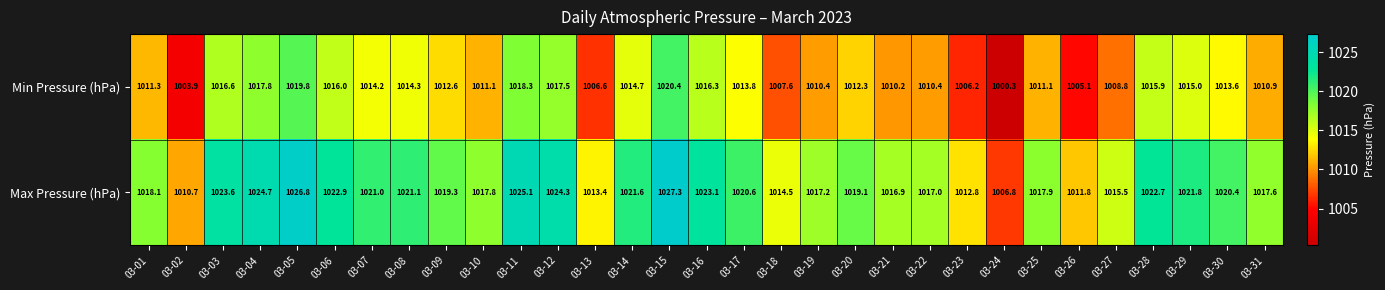

What is the spread (max minus min) of values at 03-08?

6.8